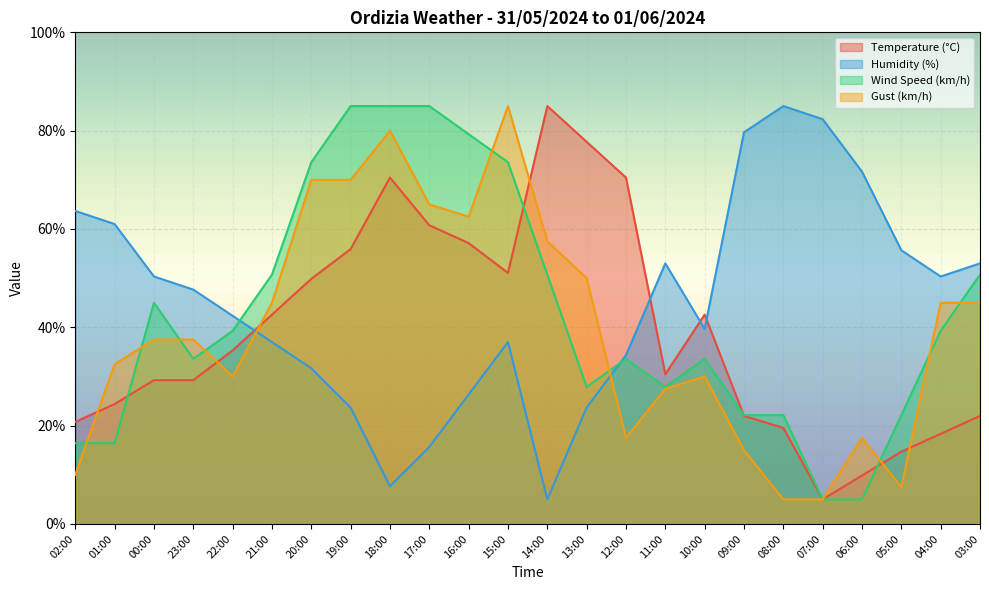

What is the label of the 23rd point from the left?

04:00